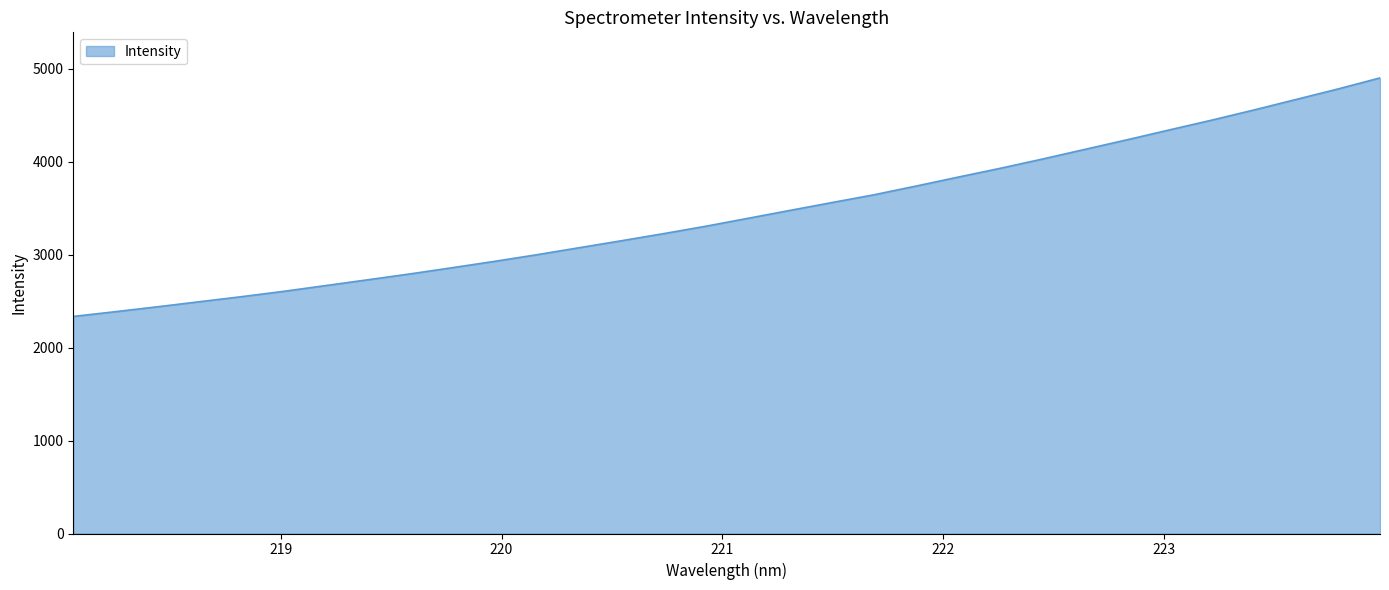

How many values are below 3392?

16